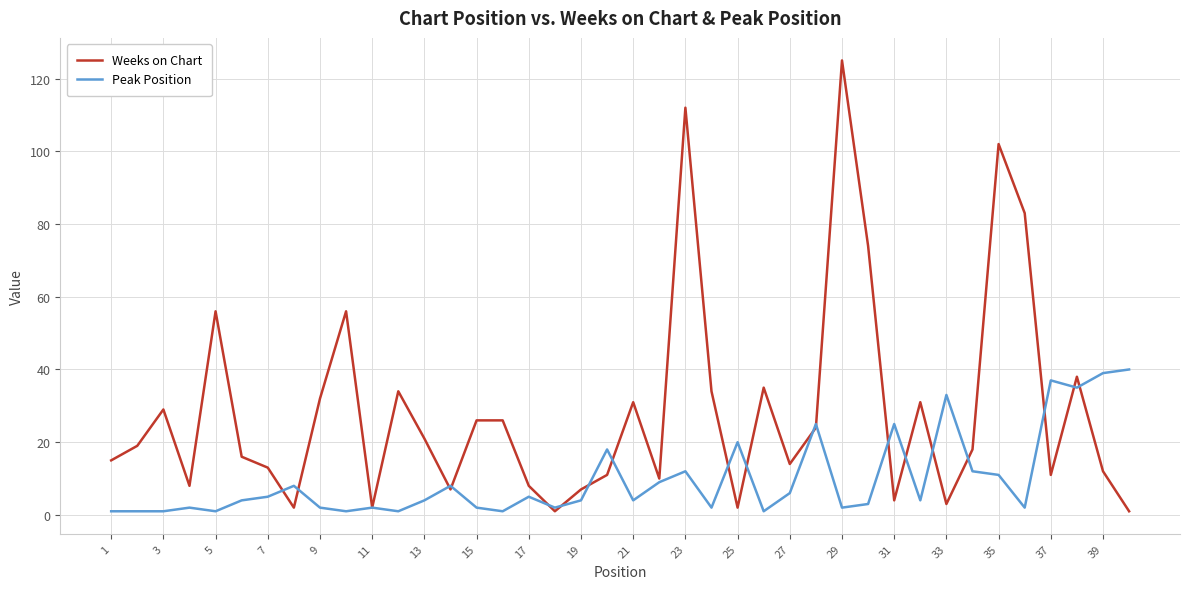

Rank the series by their average value, from lowest to highest.

Peak Position, Weeks on Chart